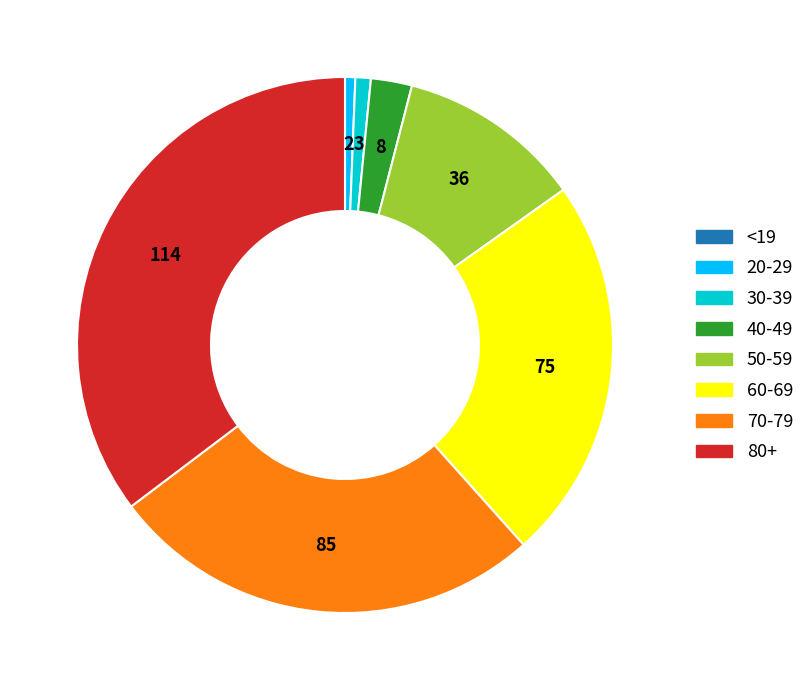

Is there any slice that represents more than half of the pie?

No